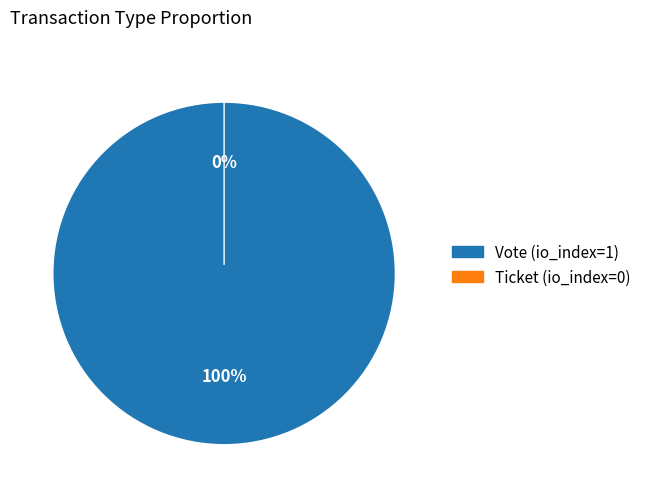

Count the number of slices in the pie.

2